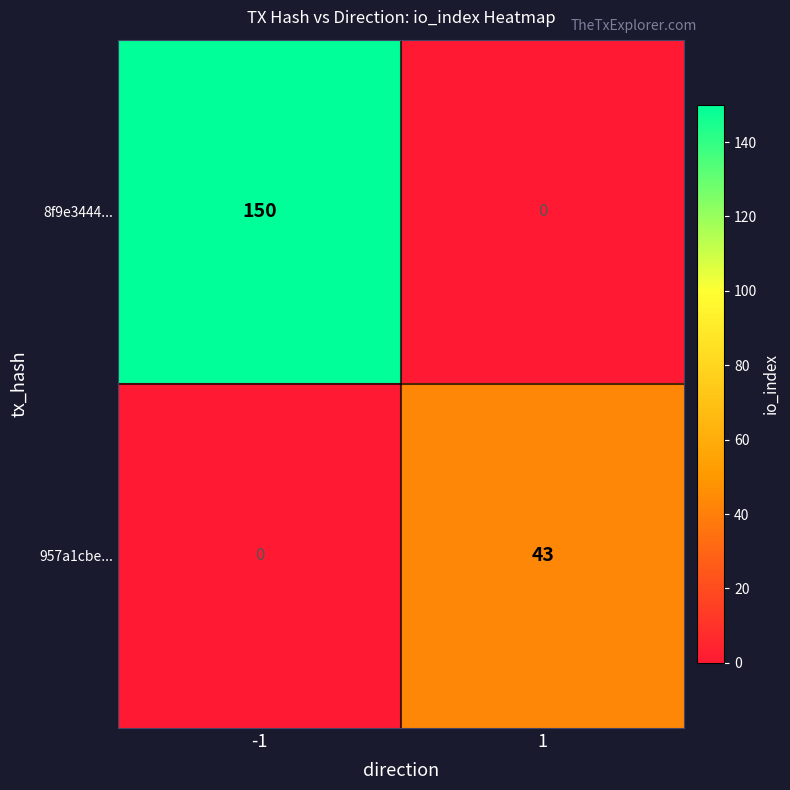

The 8f9e3444... series shows -47 at 1. True or false?

False